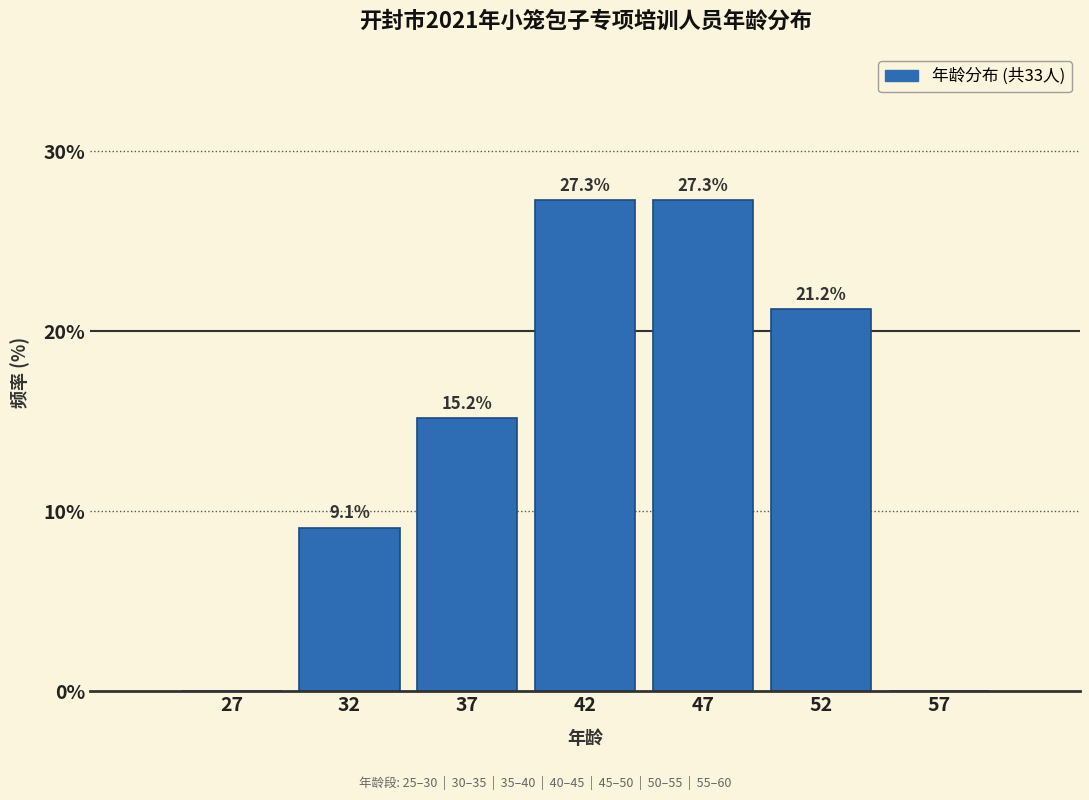

Reading right to left, extract all data points from this chart.

57=0.0	52=21.2	47=27.3	42=27.3	37=15.2	32=9.1	27=0.0